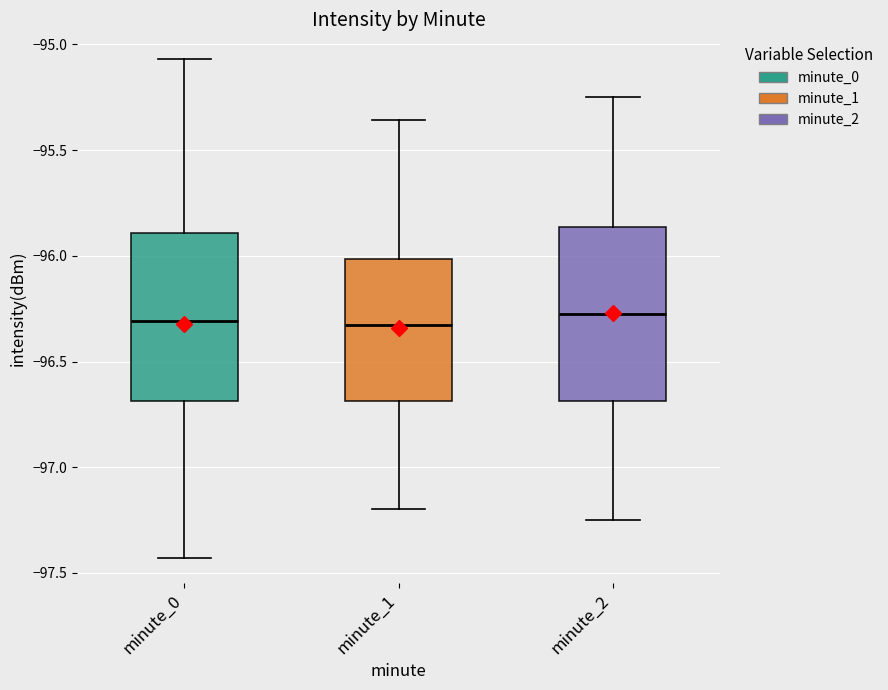

Where does the median line of the box for minute_2 sit on the y-axis? The values are not printed on the chart, so give them approximately, as read against the axis.

-96.25